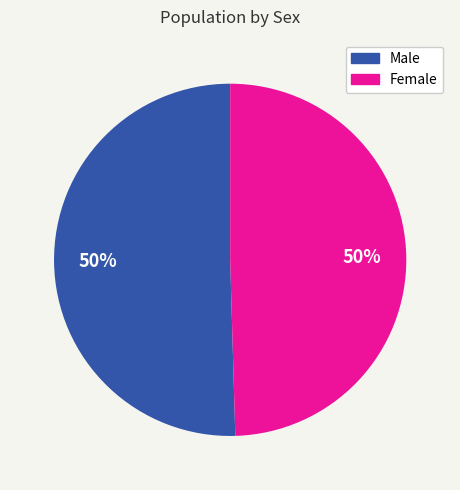

Is the sum of Male and Female greater than half?

Yes